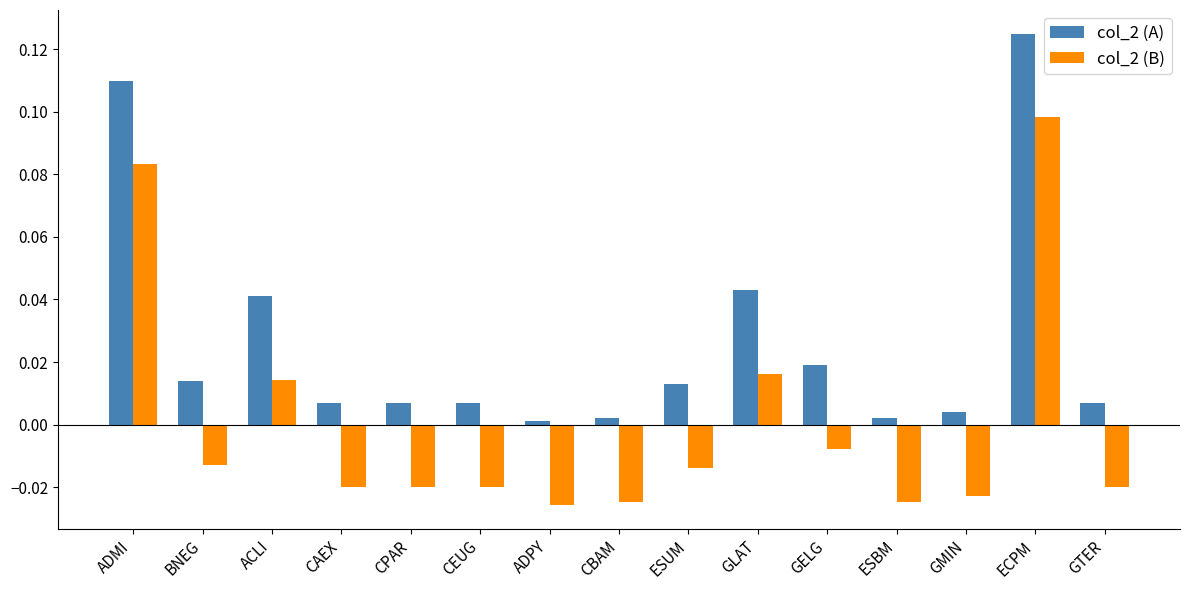

Rank the series by their average value, from lowest to highest.

col_2 (B), col_2 (A)